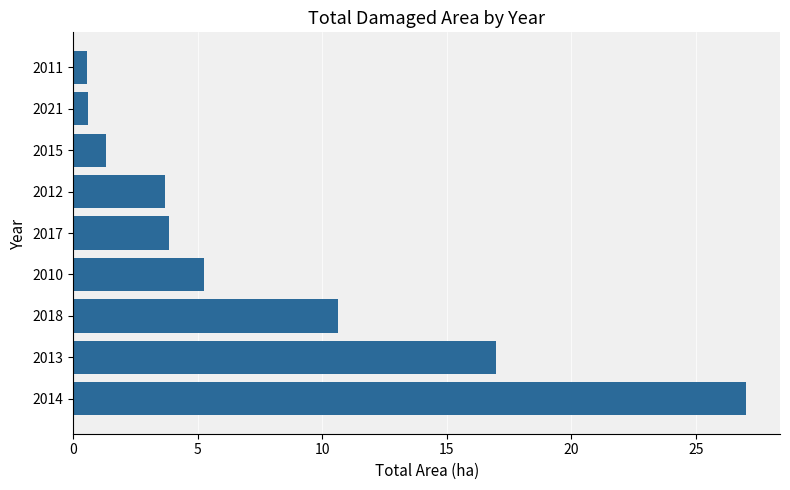

What is the difference between the maximum and minimum values?

26.5